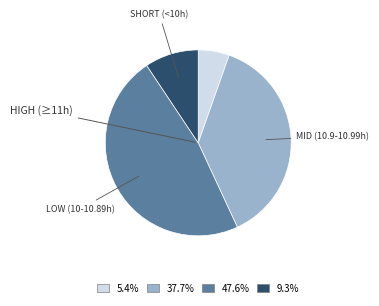

Is there a majority slice in this chart?

No